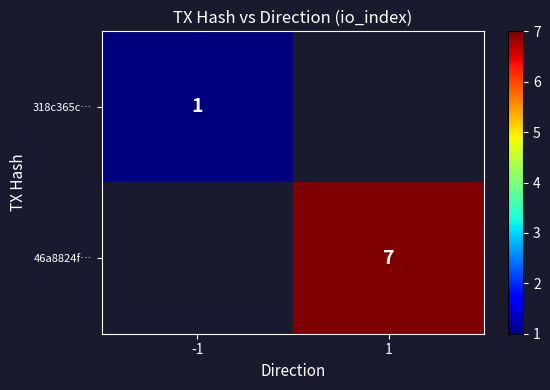

True or false: 46a8824f… has a value of 2 at 1.

False